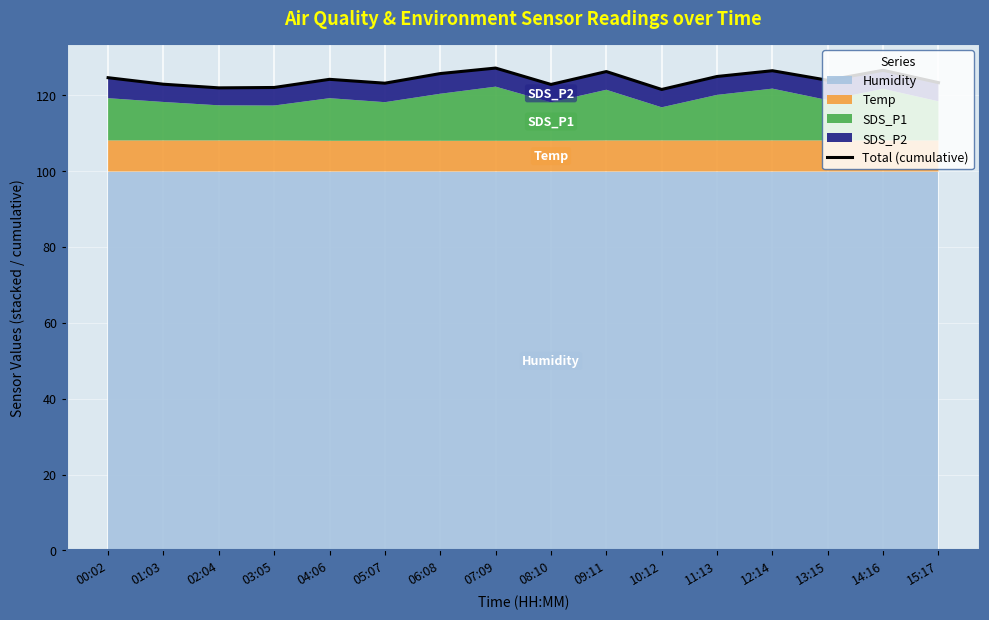

Reading right to left, list all the values displayed in this chart.

123.3	126.6	124.0	126.5	125.0	121.5	126.2	122.9	127.2	125.7	123.2	124.2	122.1	122.0	122.9	124.6